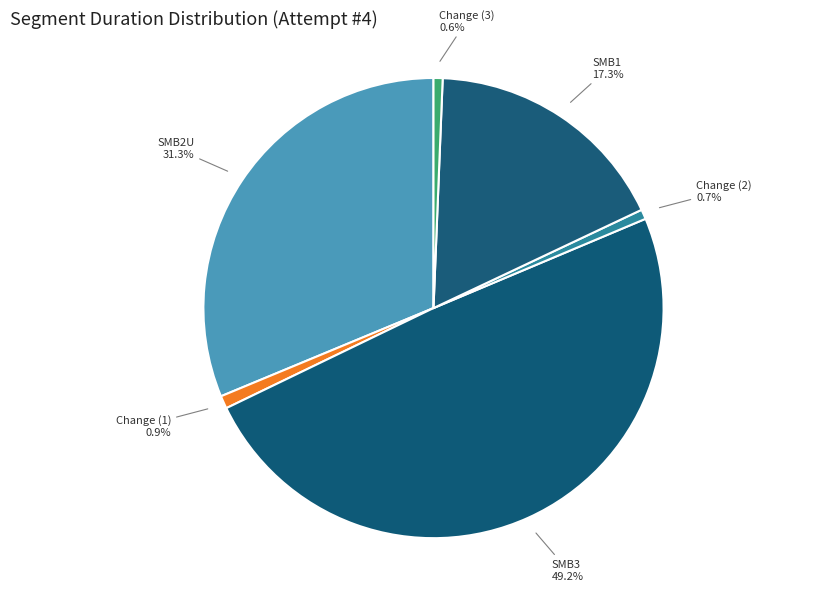

To the nearest percent, what percentage of the pie is SMB1?

17%